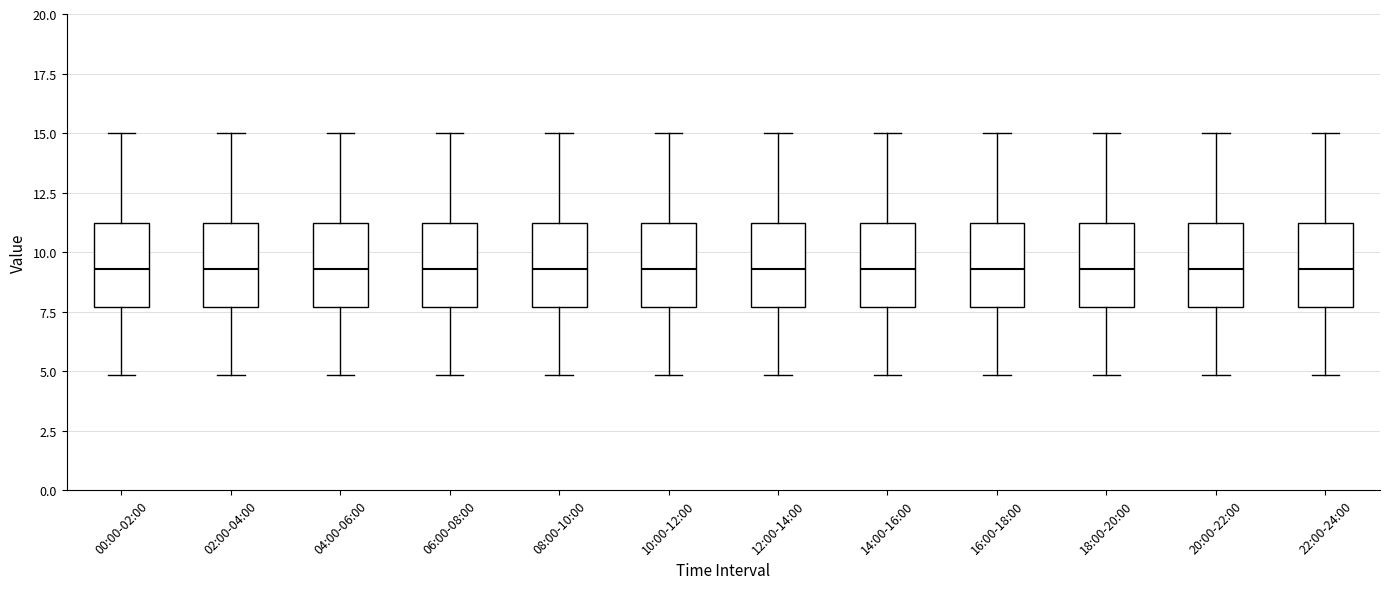

Reading left to right, read every box against the y-axis: the position of its median line, the range the box covers, and the ends of its whiskers. The values are not printed on the chart, so give them approximately, as read against the axis.

00:00-02:00: median 9.5, box 7.5 to 11.0, whiskers 5.0 to 15.0
02:00-04:00: median 9.5, box 7.5 to 11.0, whiskers 5.0 to 15.0
04:00-06:00: median 9.5, box 7.5 to 11.0, whiskers 5.0 to 15.0
06:00-08:00: median 9.5, box 7.5 to 11.0, whiskers 5.0 to 15.0
08:00-10:00: median 9.5, box 7.5 to 11.0, whiskers 5.0 to 15.0
10:00-12:00: median 9.5, box 7.5 to 11.0, whiskers 5.0 to 15.0
12:00-14:00: median 9.5, box 7.5 to 11.0, whiskers 5.0 to 15.0
14:00-16:00: median 9.5, box 7.5 to 11.0, whiskers 5.0 to 15.0
16:00-18:00: median 9.5, box 7.5 to 11.0, whiskers 5.0 to 15.0
18:00-20:00: median 9.5, box 7.5 to 11.0, whiskers 5.0 to 15.0
20:00-22:00: median 9.5, box 7.5 to 11.0, whiskers 5.0 to 15.0
22:00-24:00: median 9.5, box 7.5 to 11.0, whiskers 5.0 to 15.0